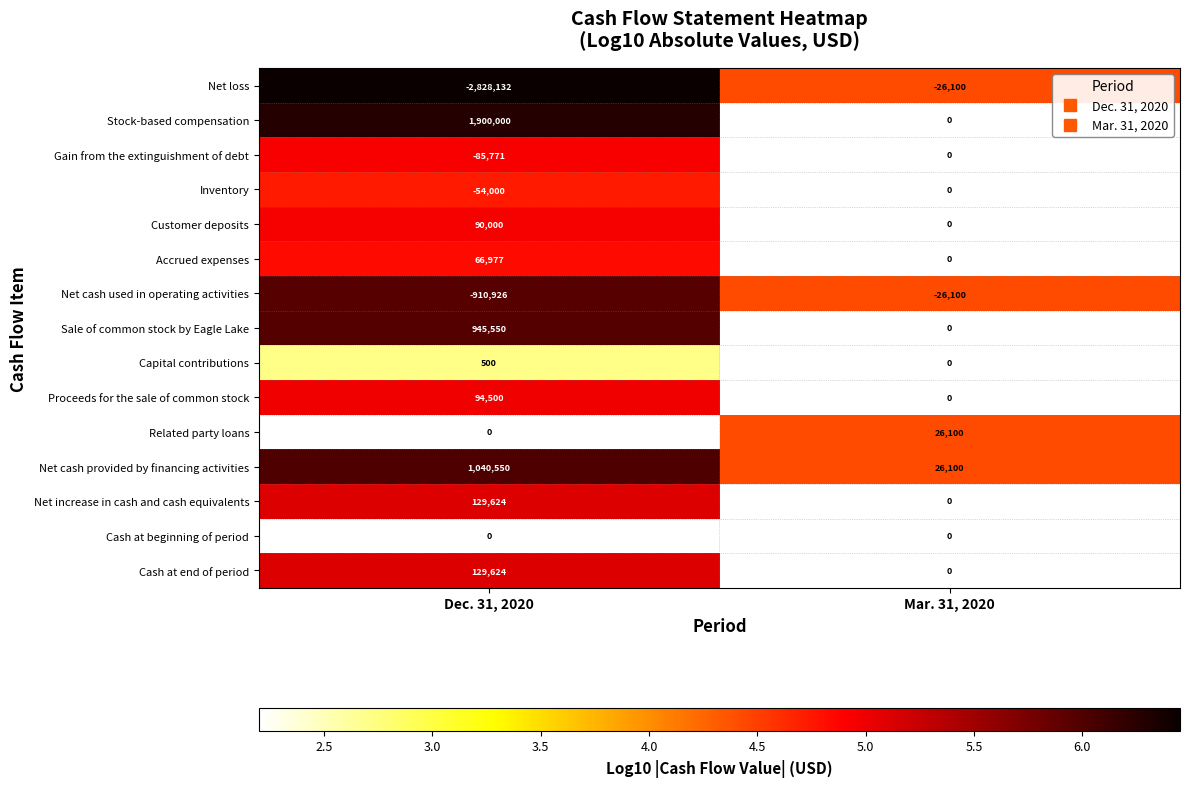

What is the maximum value for Proceeds for the sale of common stock?

94500